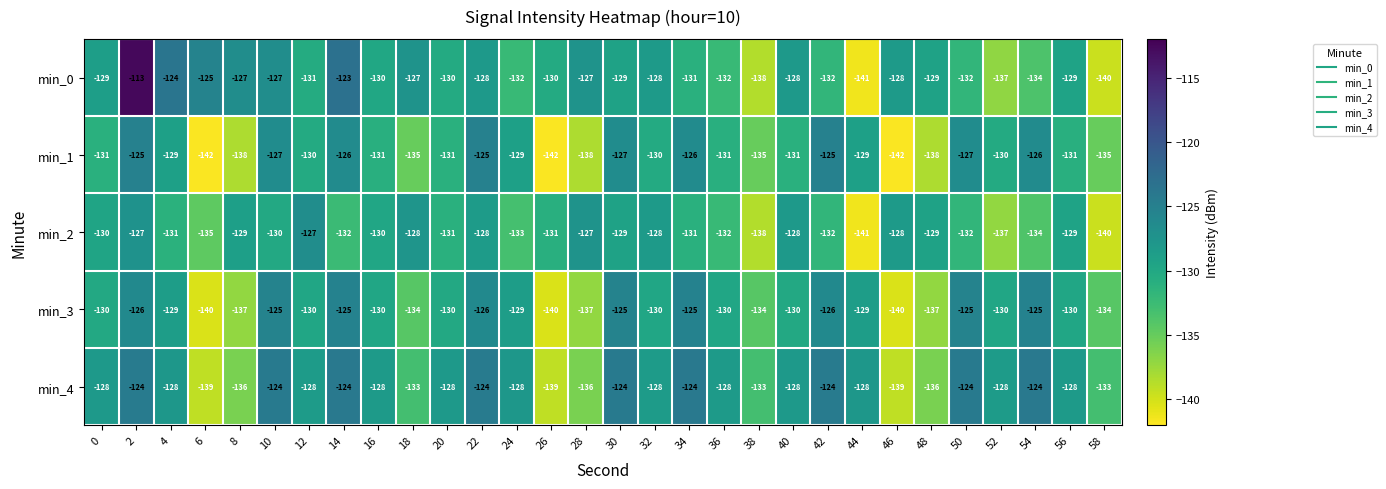

Read the min_1 value at 36, to the nearest 10.

-130